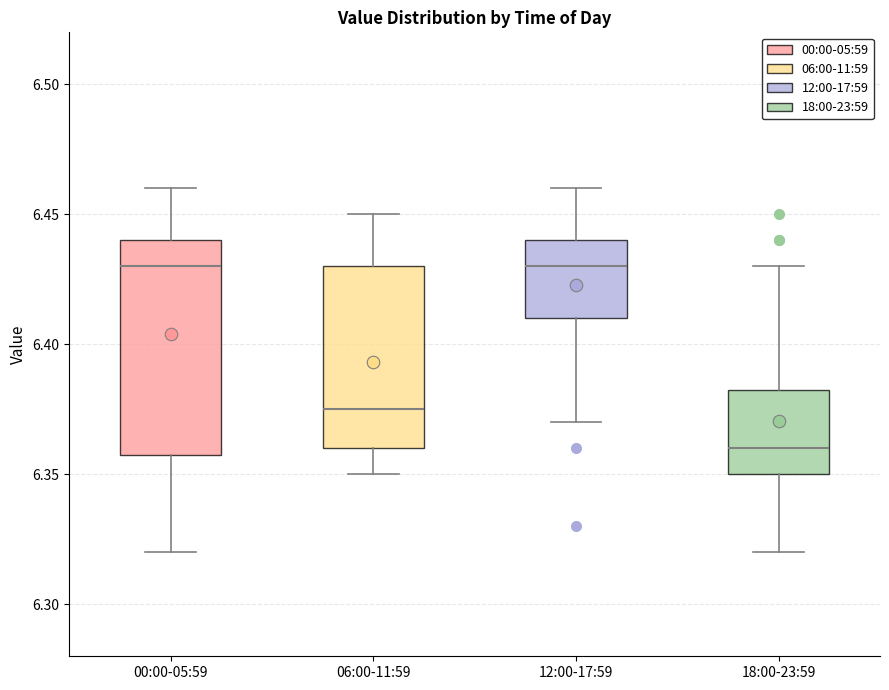

Which box's median line is the lowest?

18:00-23:59